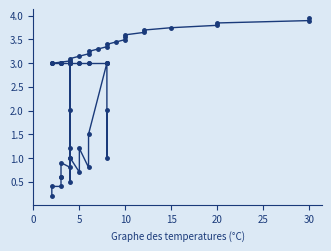

The Pos series shows 1.3 at 10. True or false?

False